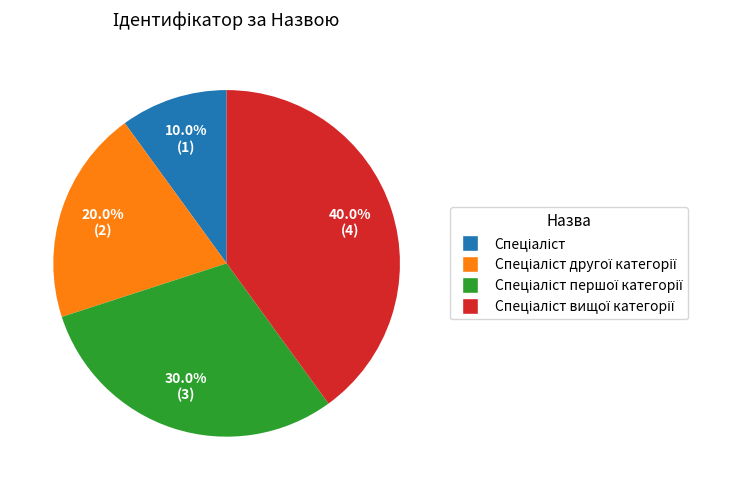

Does any single category account for the majority?

No